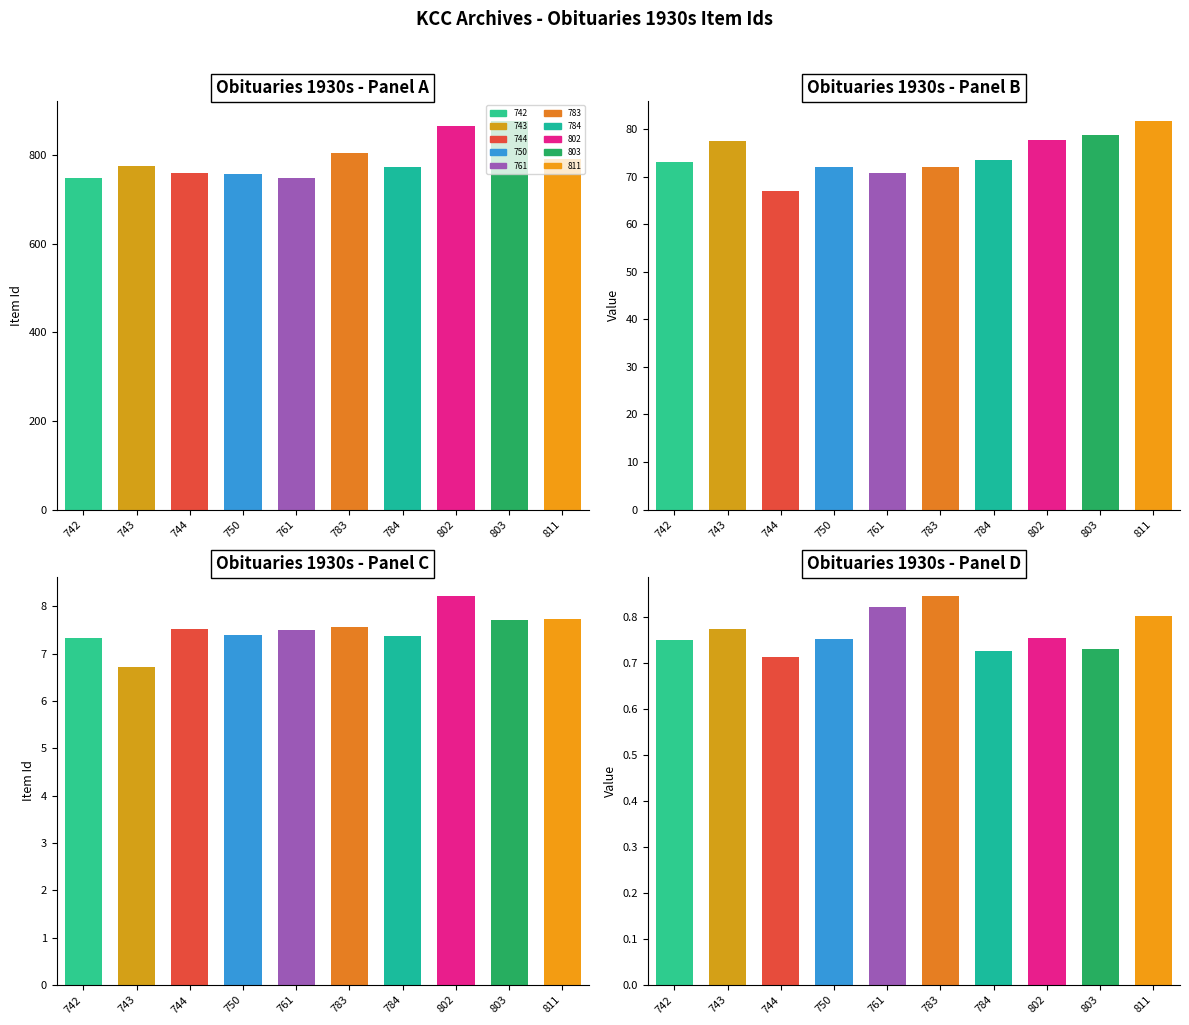

What value does the data have at 750?

0.8